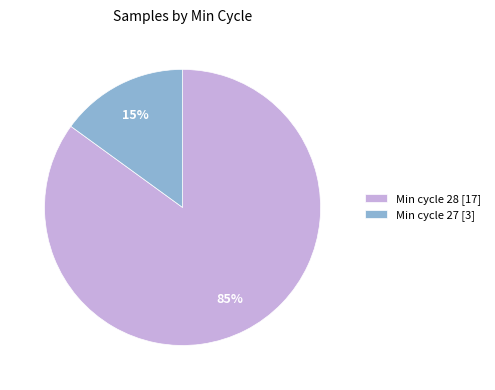

Is it true that Min cycle 27 [3] is 15% of the pie?

True